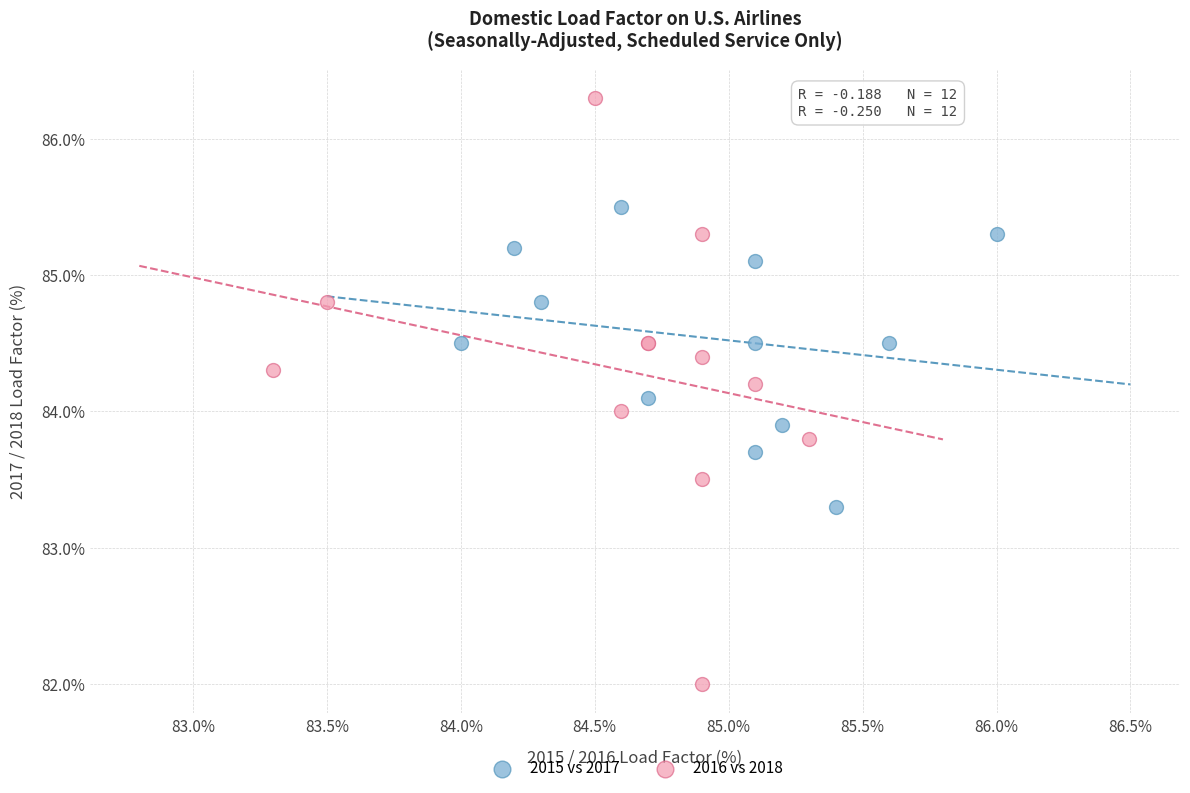

Which series contains the highest Y value?

2016 vs 2018